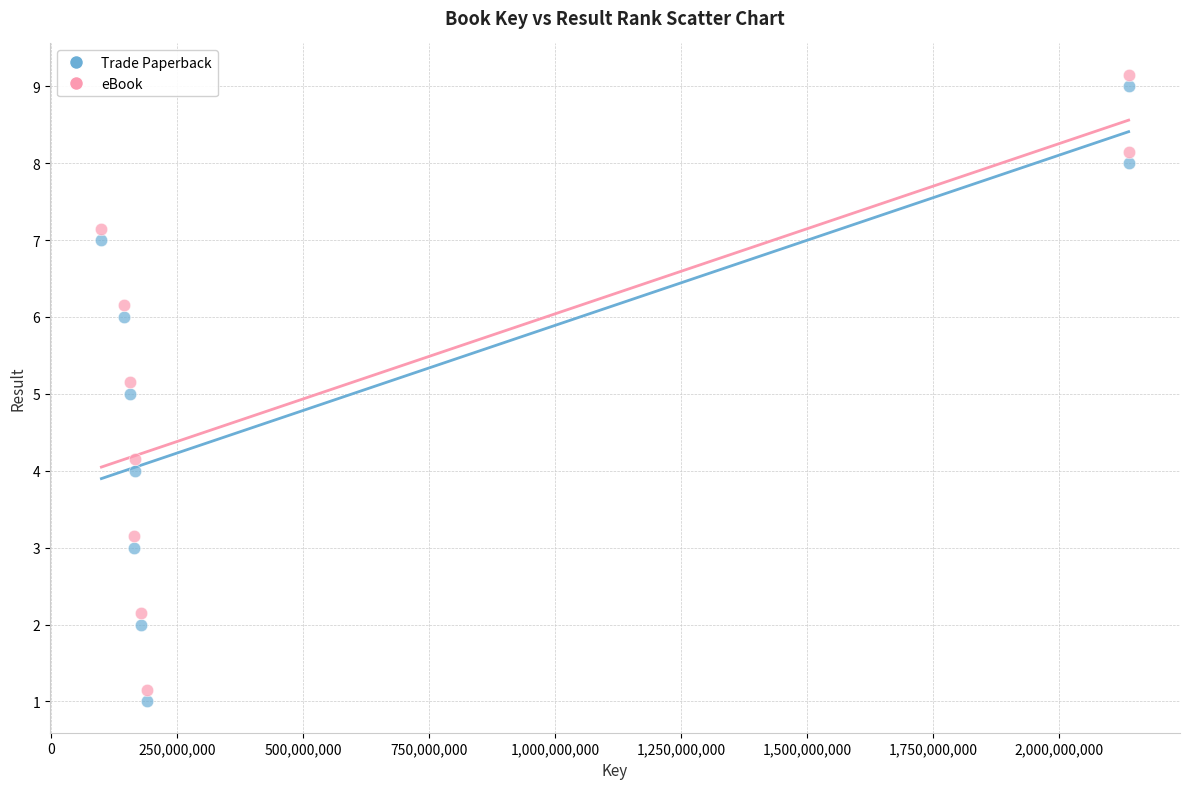

Across all data points, what is the range of X values (max minus min)?

2037456228.0